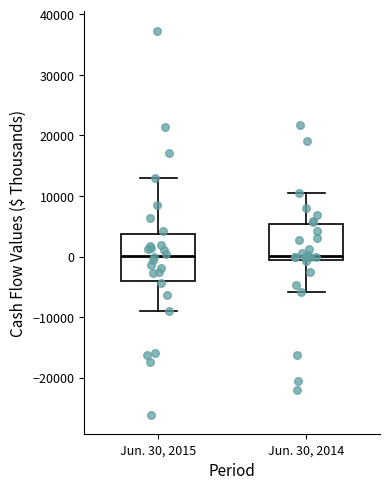

Reading left to right, read every box against the y-axis: the position of its median line, the range the box covers, and the ends of its whiskers. The values are not printed on the chart, so give them approximately, as read against the axis.

Jun. 30, 2015: median 0, box -4000 to 4000, whiskers -9000 to 13000
Jun. 30, 2014: median 0, box -1000 to 5000, whiskers -6000 to 10000